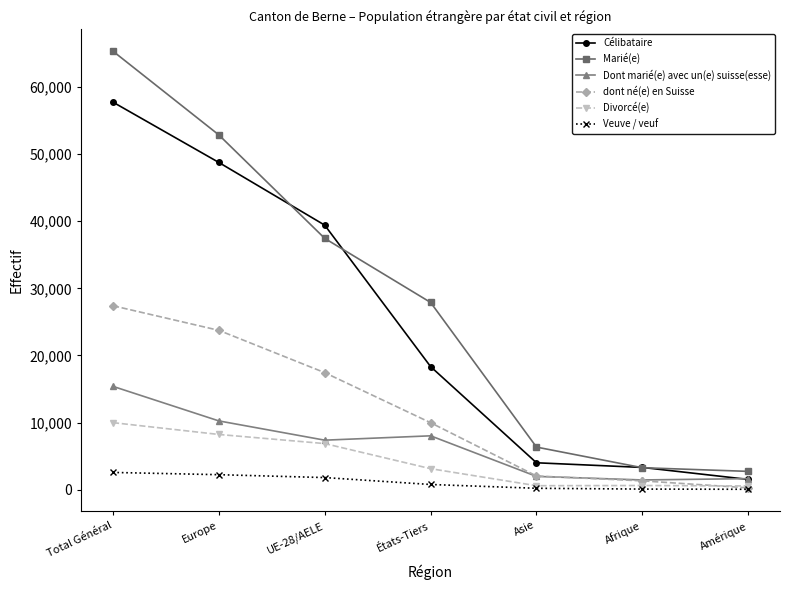

Read the Célibataire value at Asie, to the nearest 10.

4000